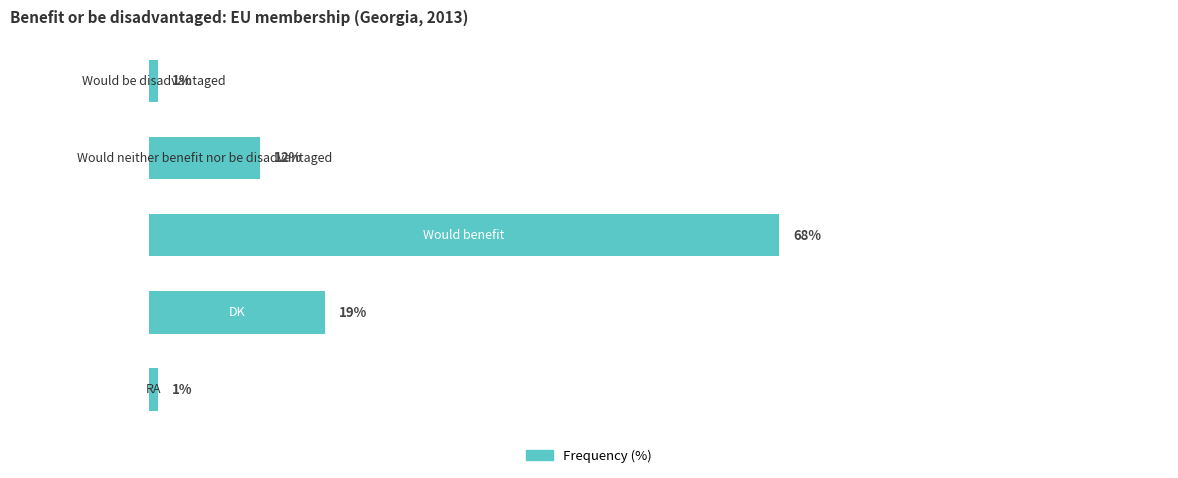

Are the bars horizontal?

Yes